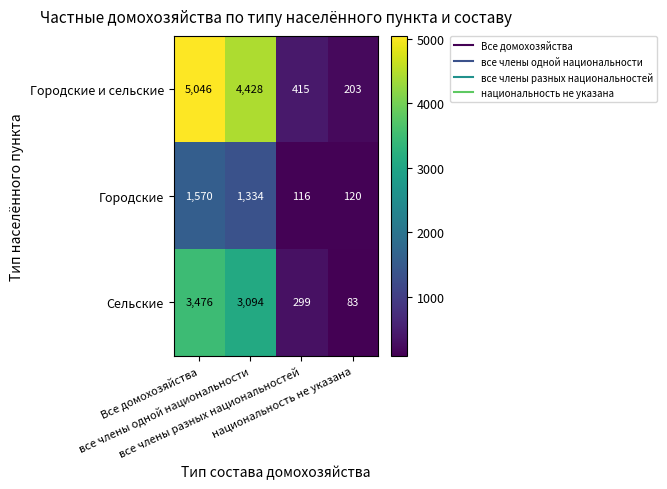

What is the sum of all Городские и сельские values?

10092